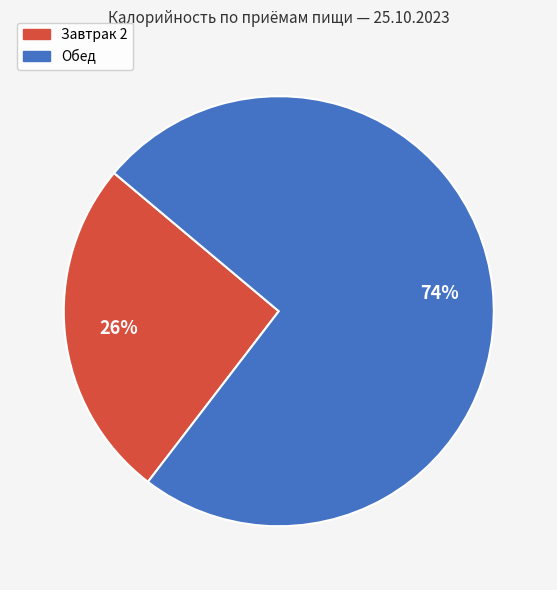

Rank the categories by value from highest to lowest.

Обед, Завтрак 2